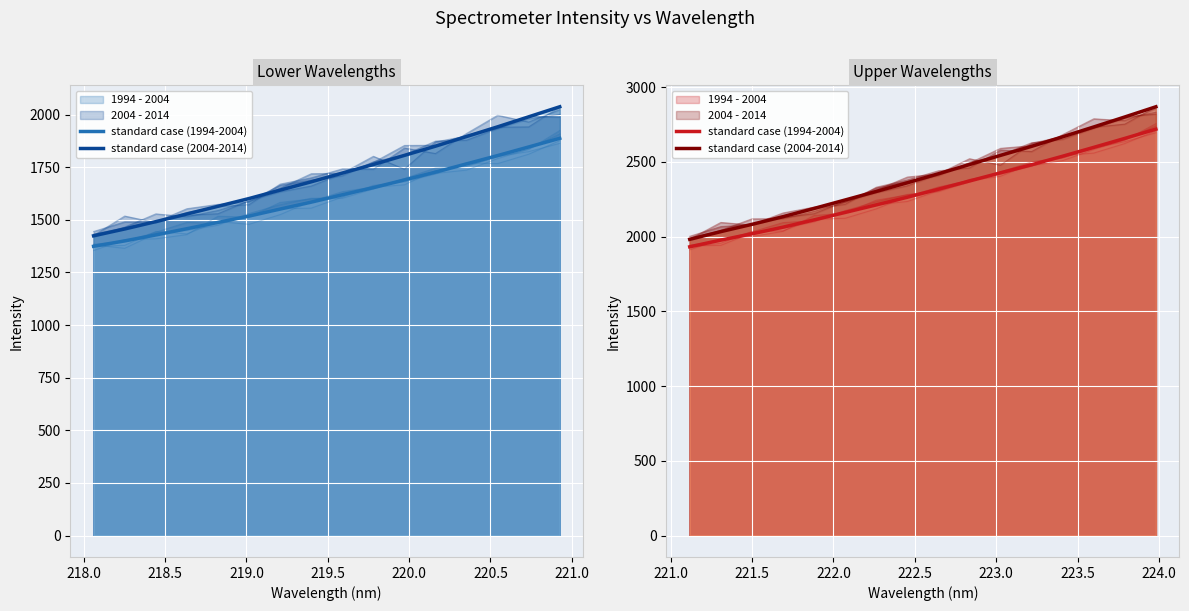

What is the difference between the maximum and minimum values in the standard case (1994-2004) series?

786.8